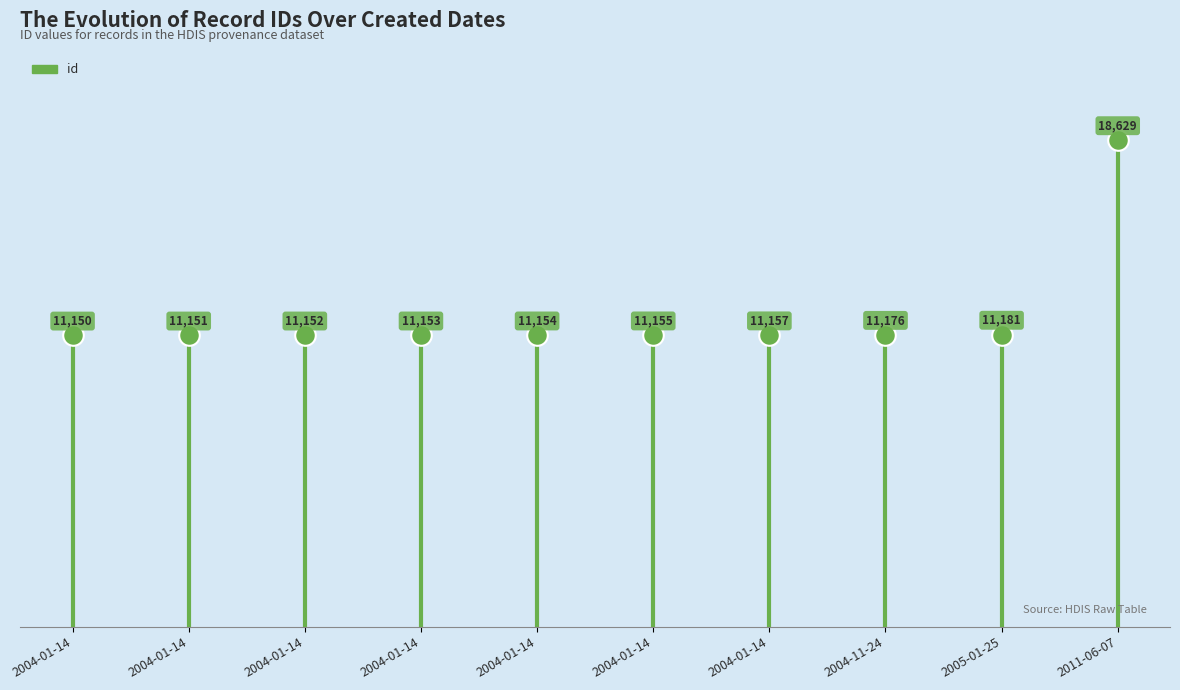

What Y value in the scatter plot is closest to 14889?

11181